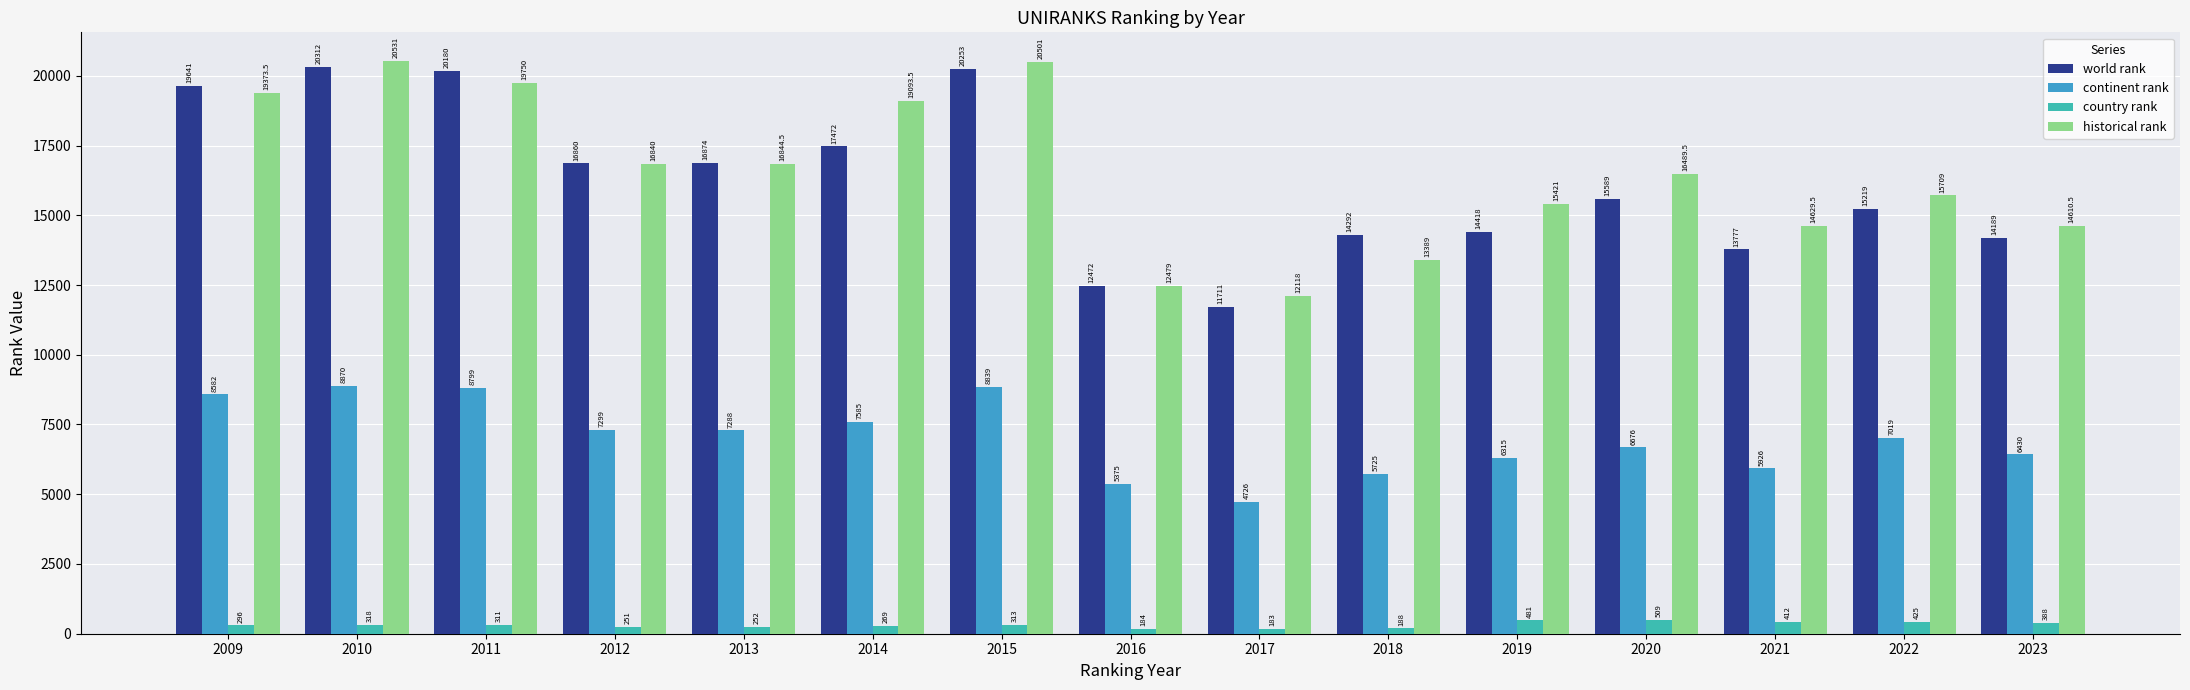

Reading right to left, extract all data points from this chart.

world rank: 2023=14189.0	2022=15219.0	2021=13777.0	2020=15589.0	2019=14418.0	2018=14292.0	2017=11711.0	2016=12472.0	2015=20253.0	2014=17472.0	2013=16874.0	2012=16860.0	2011=20180.0	2010=20312.0	2009=19641.0
continent rank: 2023=6430.0	2022=7019.0	2021=5926.0	2020=6676.0	2019=6315.0	2018=5725.0	2017=4726.0	2016=5375.0	2015=8839.0	2014=7585.0	2013=7288.0	2012=7299.0	2011=8799.0	2010=8870.0	2009=8582.0
country rank: 2023=388.0	2022=425.0	2021=412.0	2020=509.0	2019=481.0	2018=188.0	2017=183.0	2016=184.0	2015=313.0	2014=269.0	2013=252.0	2012=251.0	2011=311.0	2010=318.0	2009=296.0
historical rank: 2023=14610.5	2022=15709.0	2021=14629.5	2020=16489.5	2019=15421.0	2018=13389.0	2017=12118.0	2016=12479.0	2015=20501.0	2014=19093.5	2013=16844.5	2012=16840.0	2011=19750.0	2010=20531.0	2009=19373.5